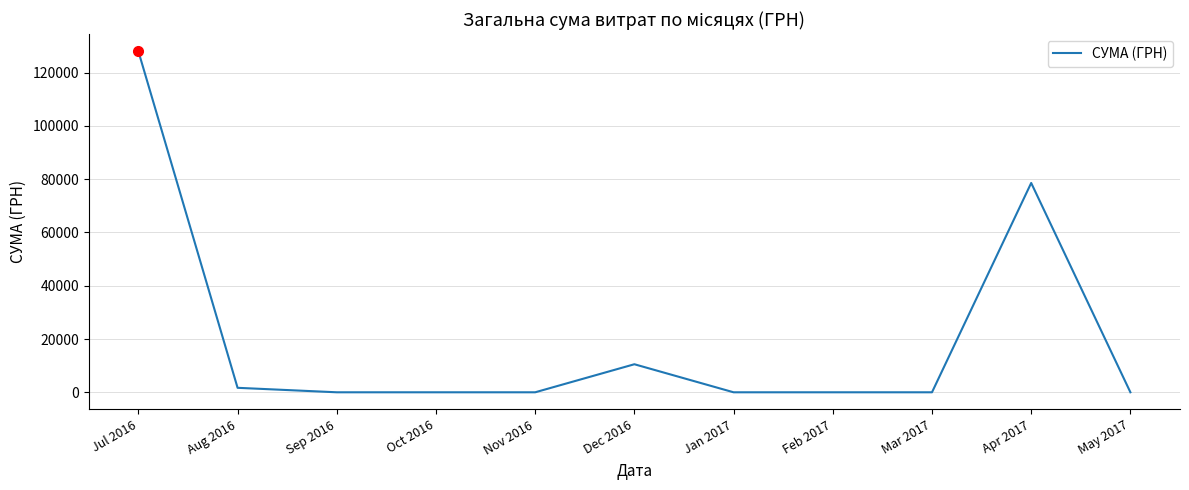

At which category does the chart reach its peak across all series?

Jul 2016